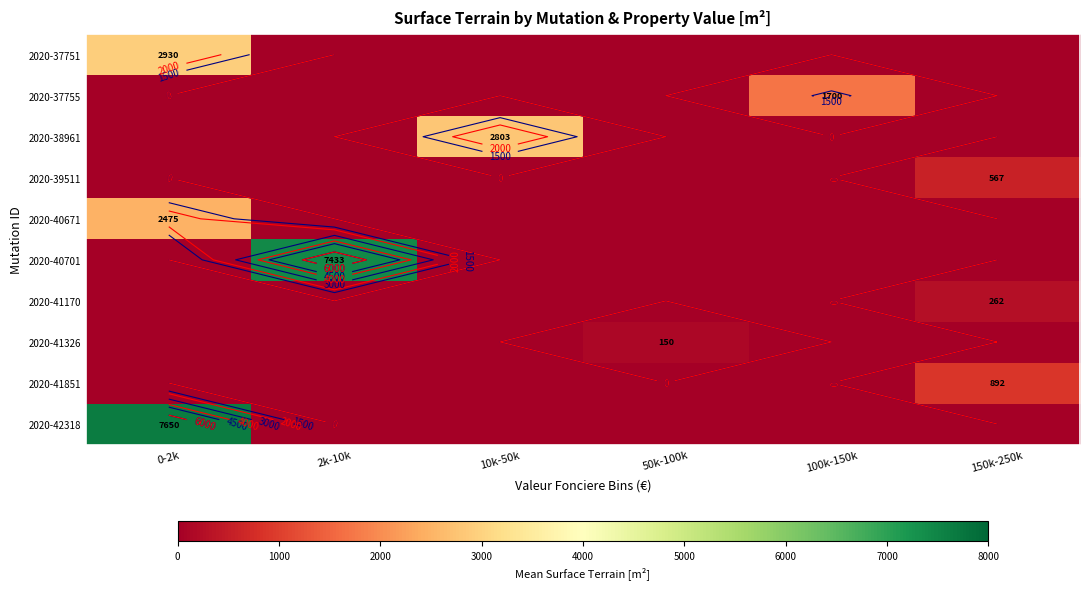

Which series has the largest total across all categories?

2020-42318